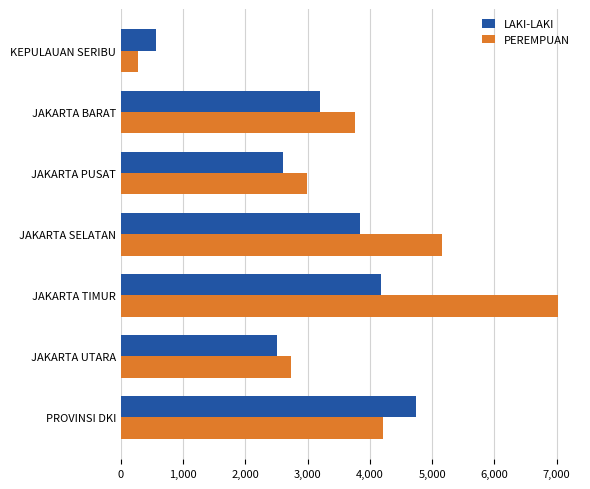

Where is PEREMPUAN nearest to the value 3652?

JAKARTA BARAT